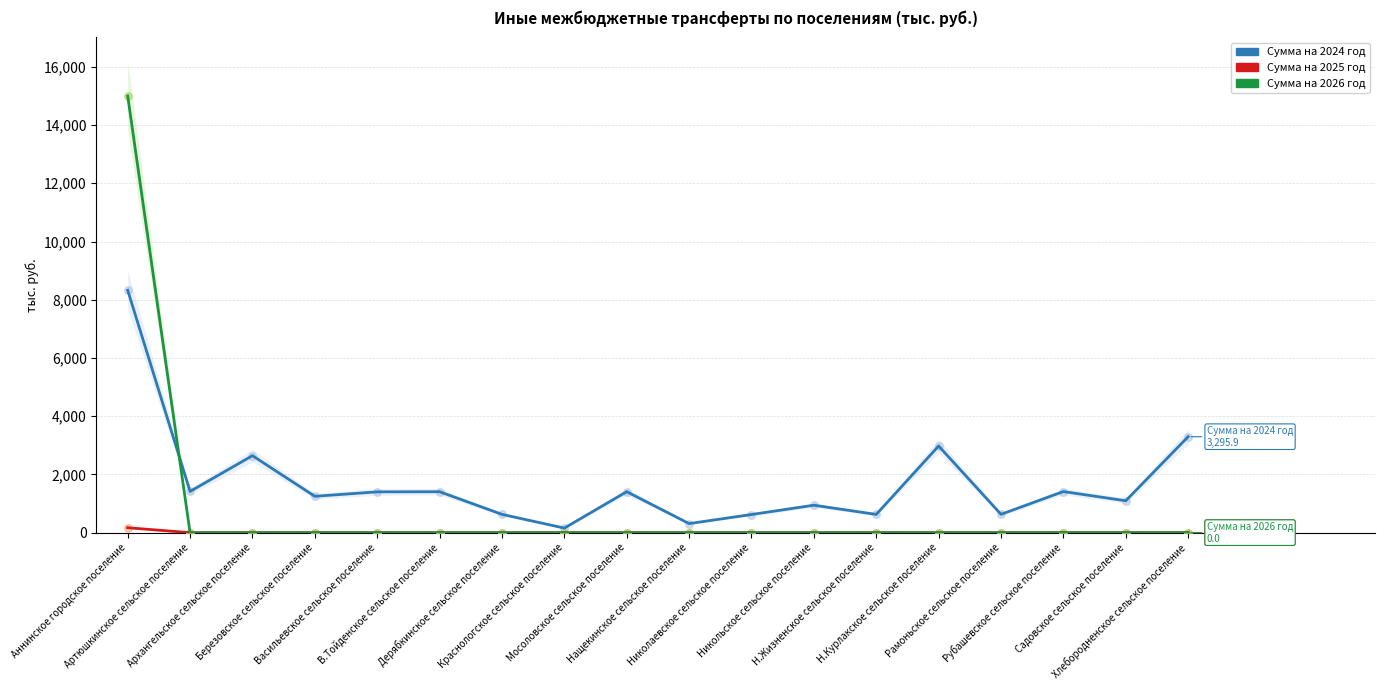

What are all the series names shown in the legend?

Сумма на 2024 год, Сумма на 2025 год, Сумма на 2026 год